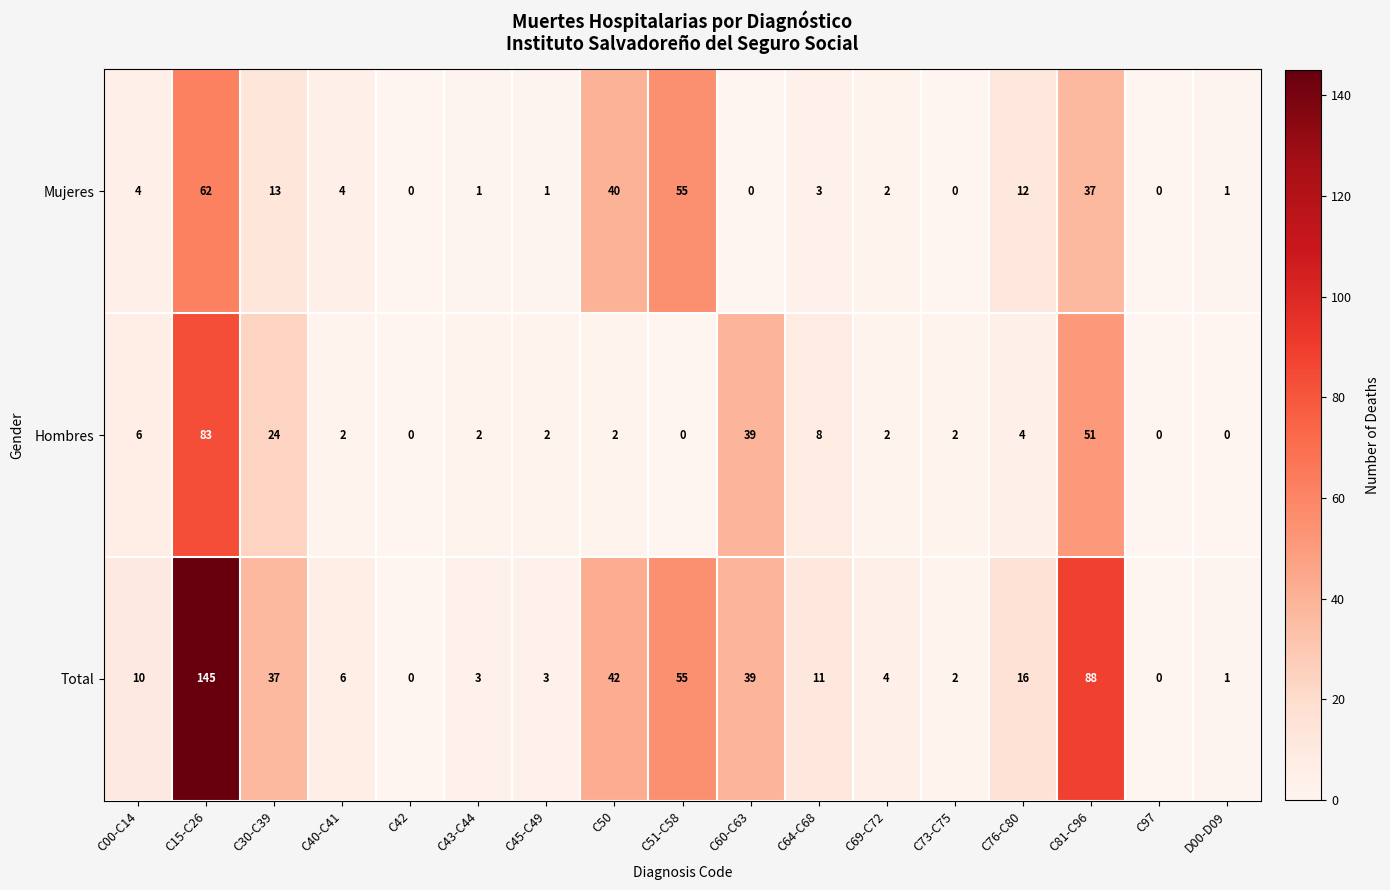

Which category has the highest value in the Hombres series?

C15-C26